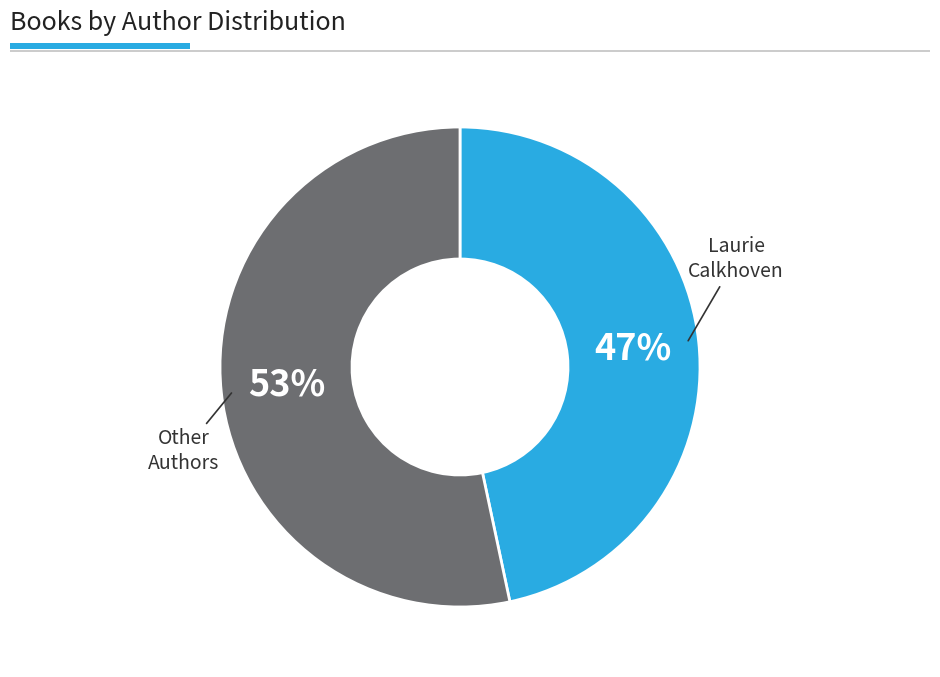

To the nearest percent, what is the average slice percentage?

50%